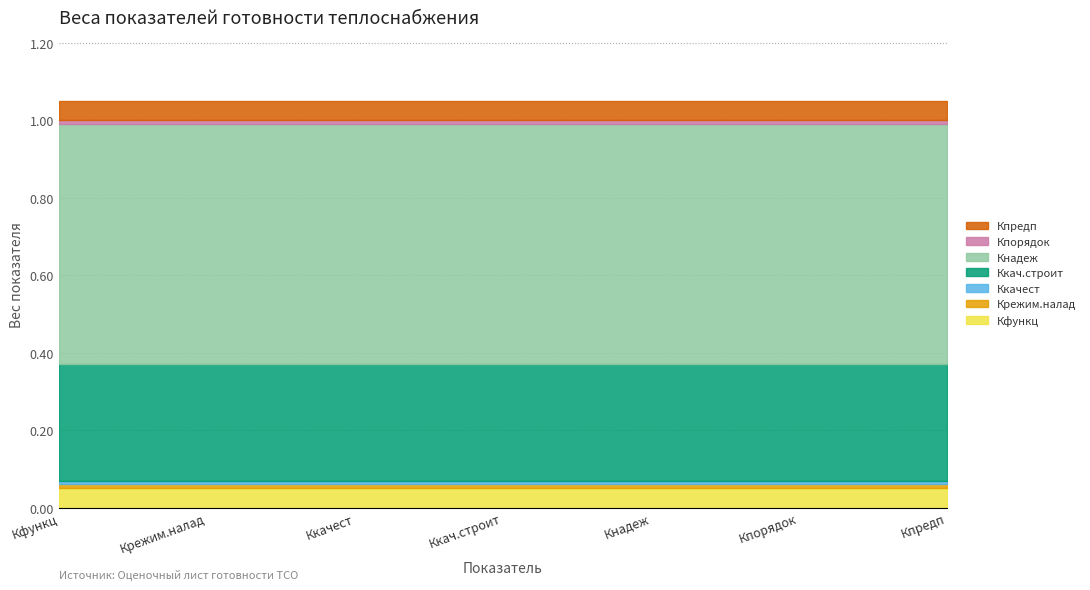

Is it true that the value at Ккачест is 0.0?

True